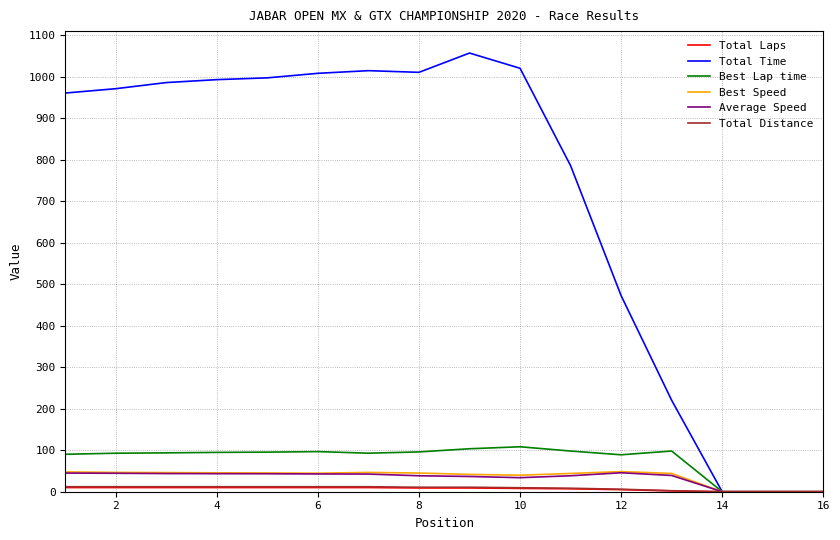

How many distinct data groups are displayed?

6